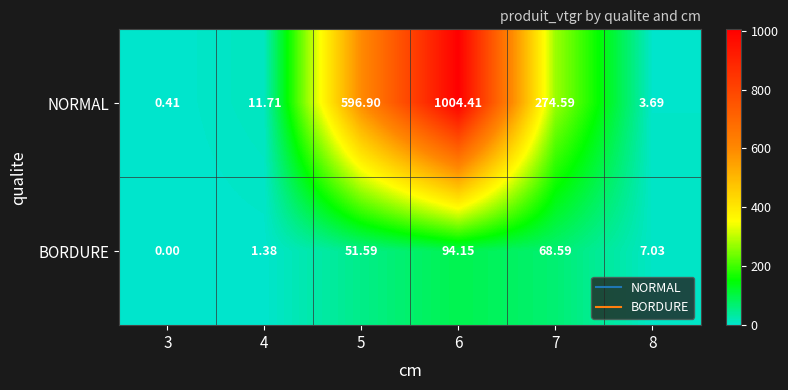

Between 3 and 5, which series saw the biggest shift?

NORMAL